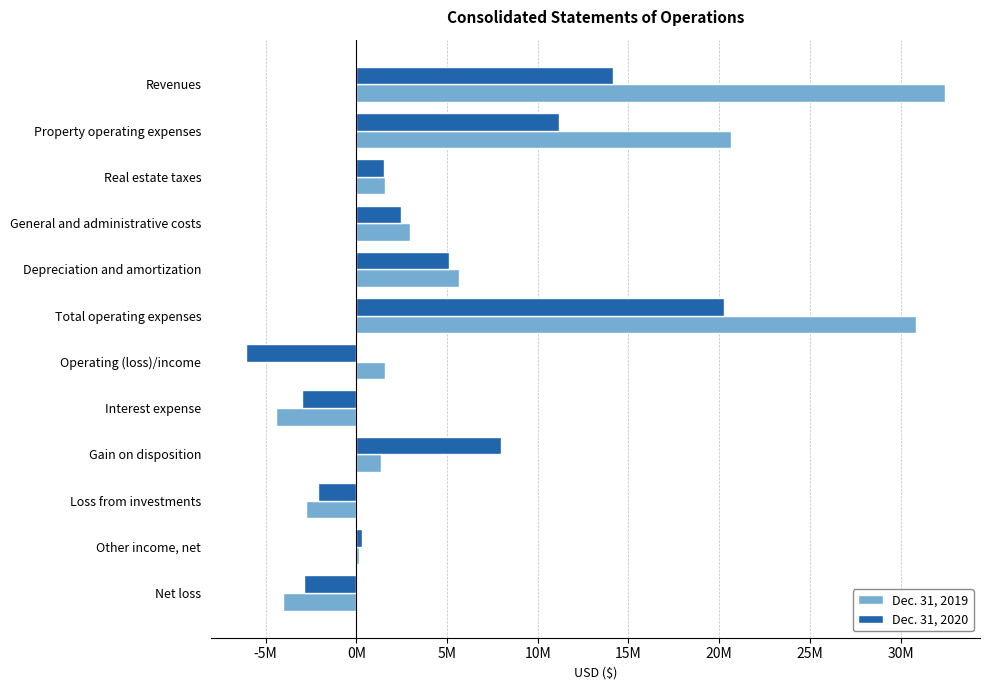

What is the highest value of the Dec. 31, 2019 series?

32455782